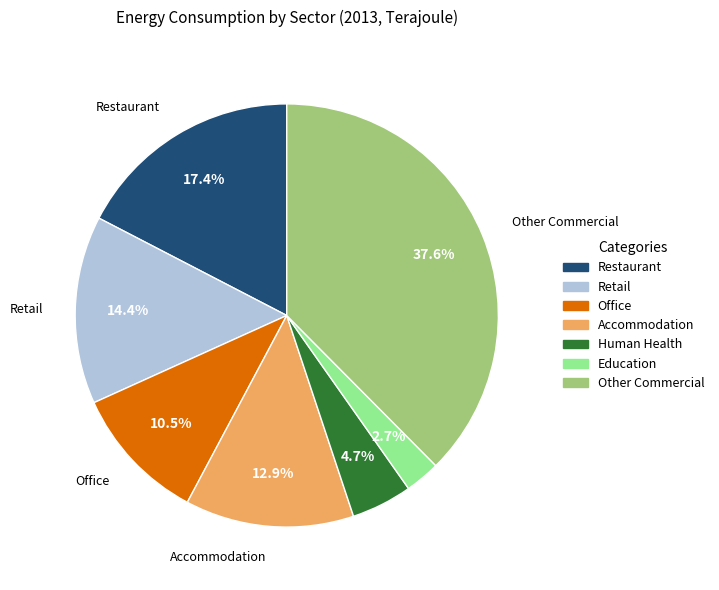

To the nearest percent, what is the combined percentage of Human Health and Other Commercial?

42%